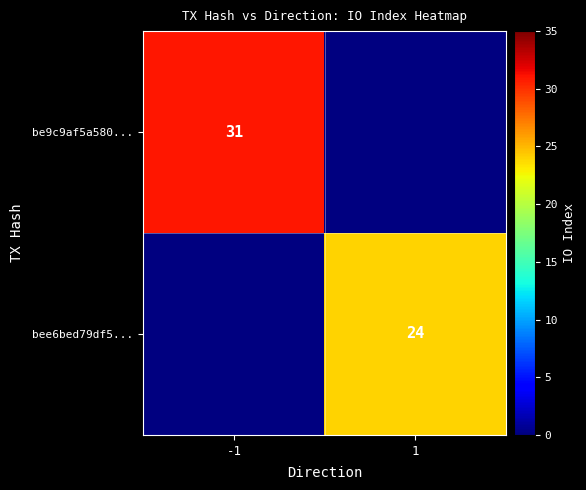

At how many categories does at least one series exceed 28?

1